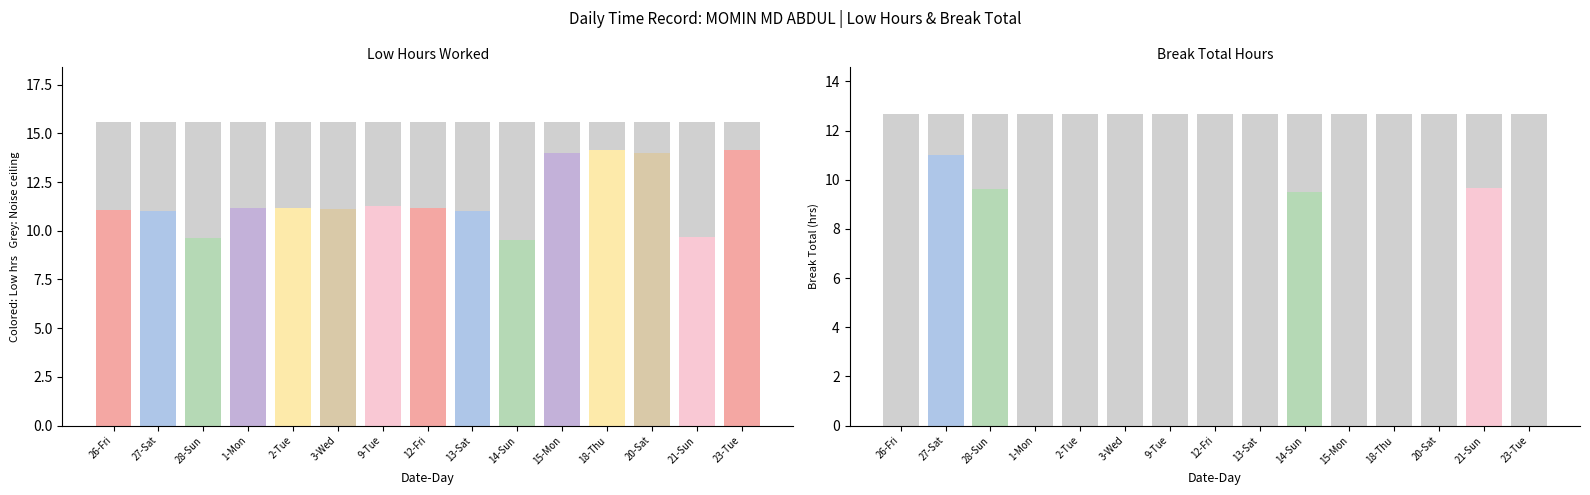

What is the difference between the Low Hours values at 15-Mon and 9-Tue?

2.8